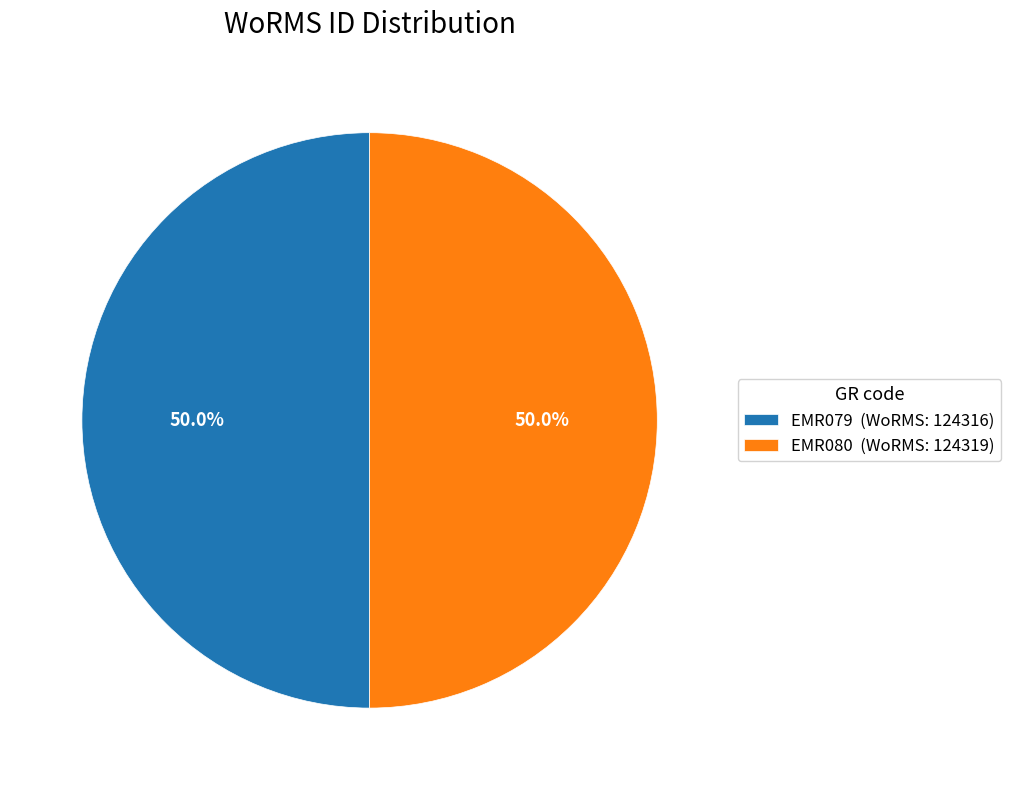

What is the total percentage of EMR079 and EMR080?

100.0%